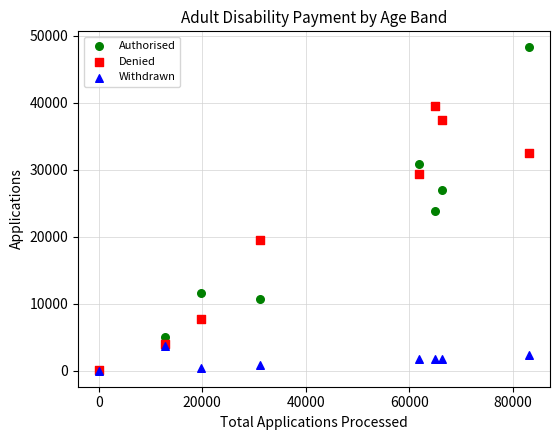

Which series has the widest spread of Y values?

Authorised